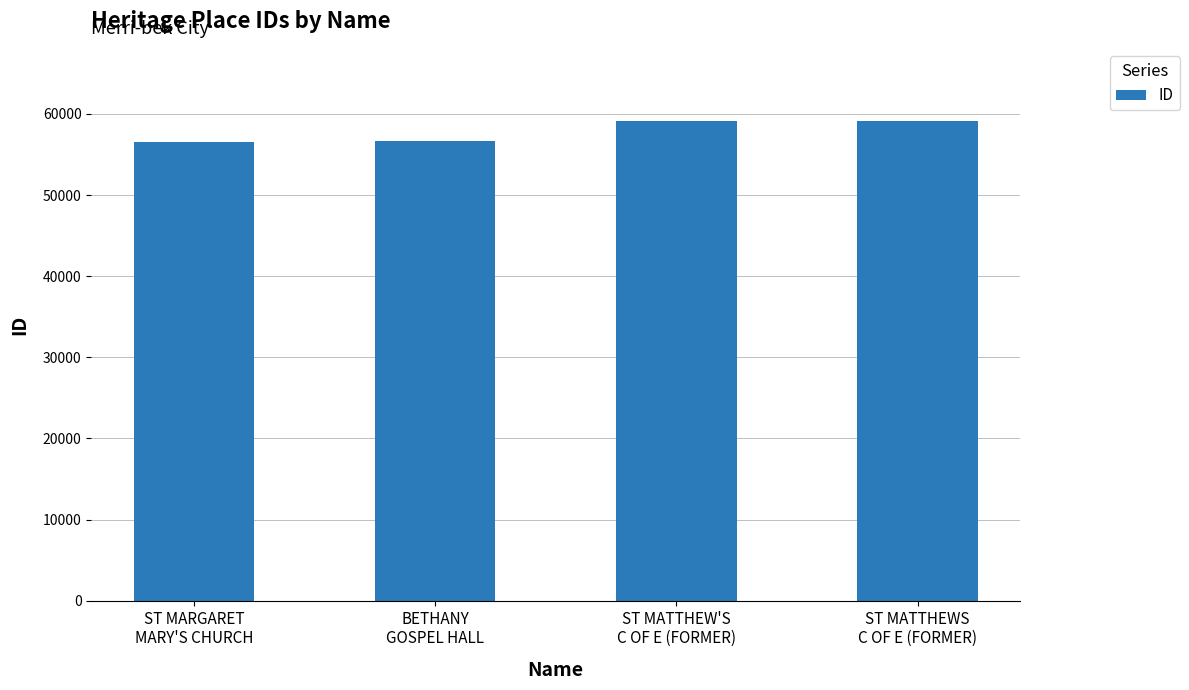

The chart shows a value of 27994 at ST MATTHEWS
C OF E (FORMER). True or false?

False